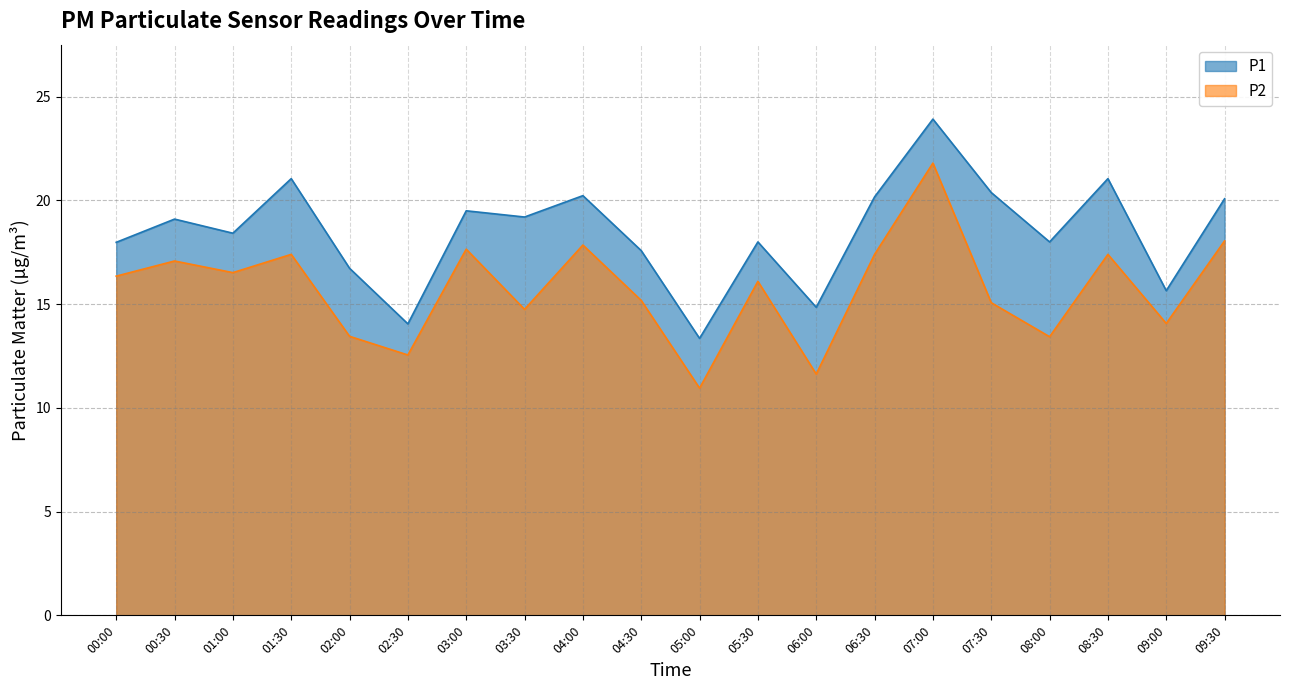

Where does the P2 series first go above 16?

00:00